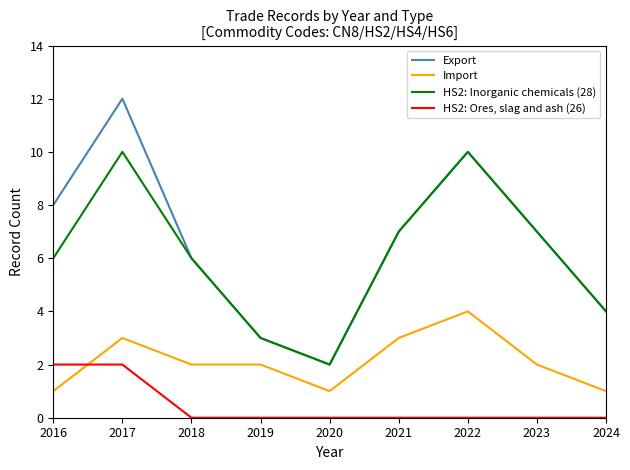

What are all the series names shown in the legend?

Export, Import, HS2: Inorganic chemicals (28), HS2: Ores, slag and ash (26)